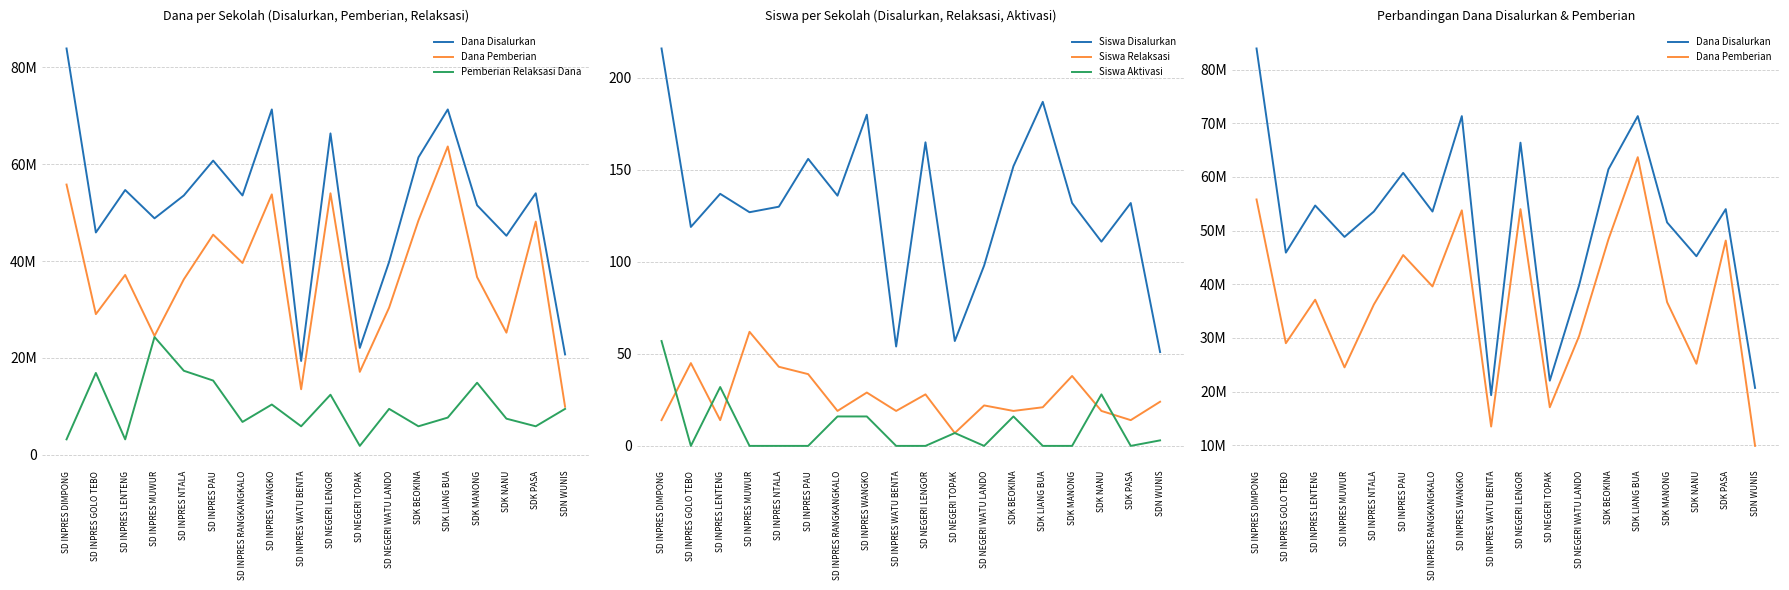

Which series has the largest total across all categories?

Dana Disalurkan